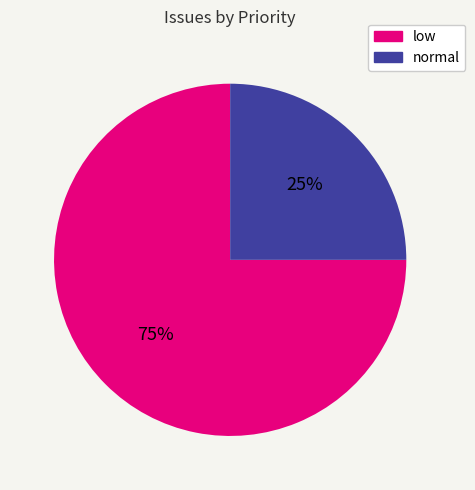

Is there any slice that represents more than half of the pie?

Yes